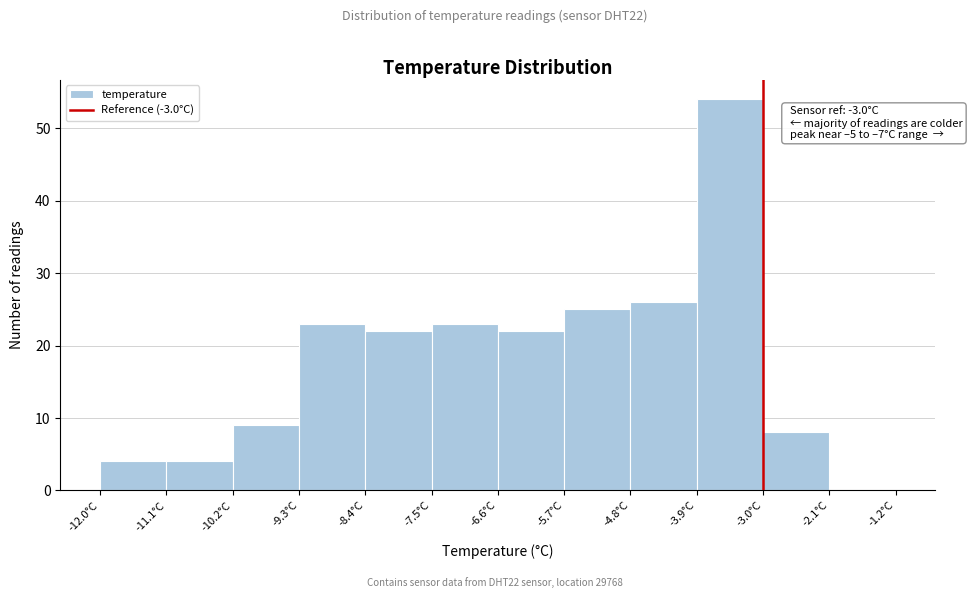

Over which range of the x-axis is the bar tallest?

-3.9 to -3.0